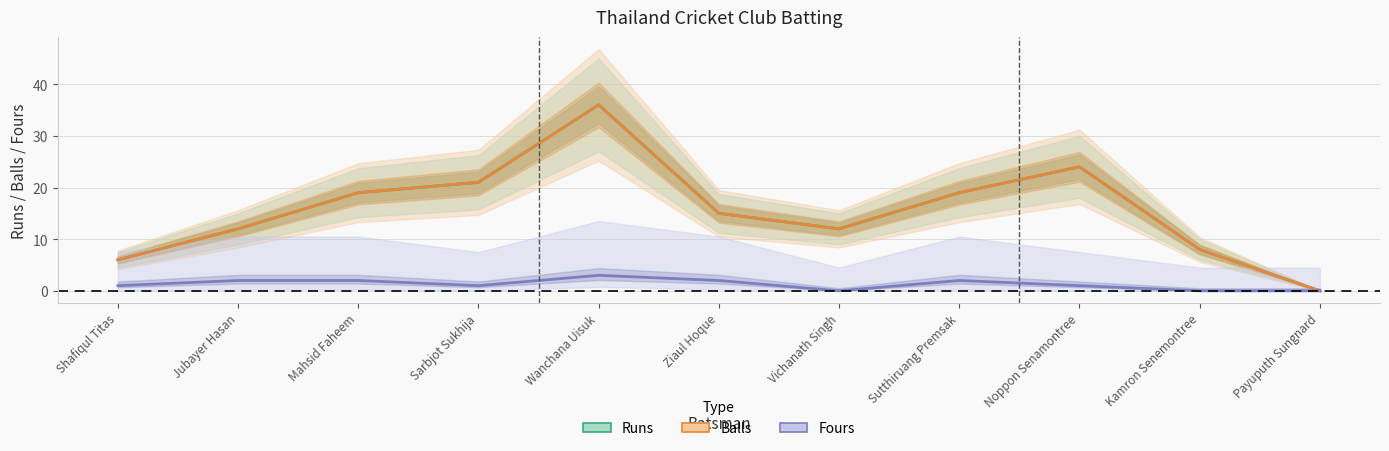

Where is the first local minimum for Balls?

Vichanath Singh